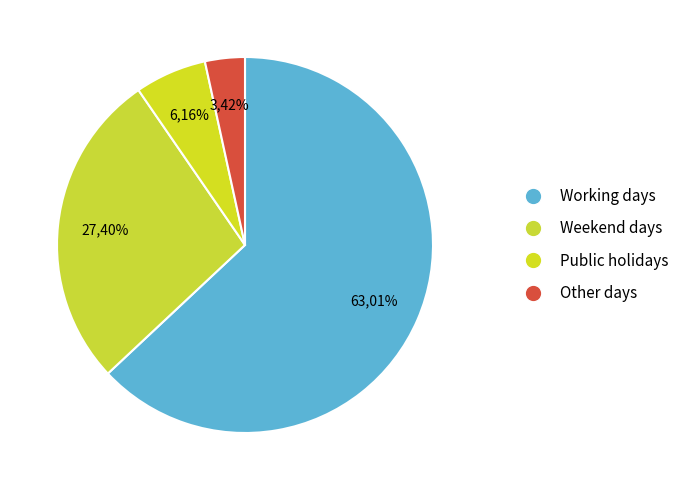

Is it true that Working days is 63% of the pie?

True